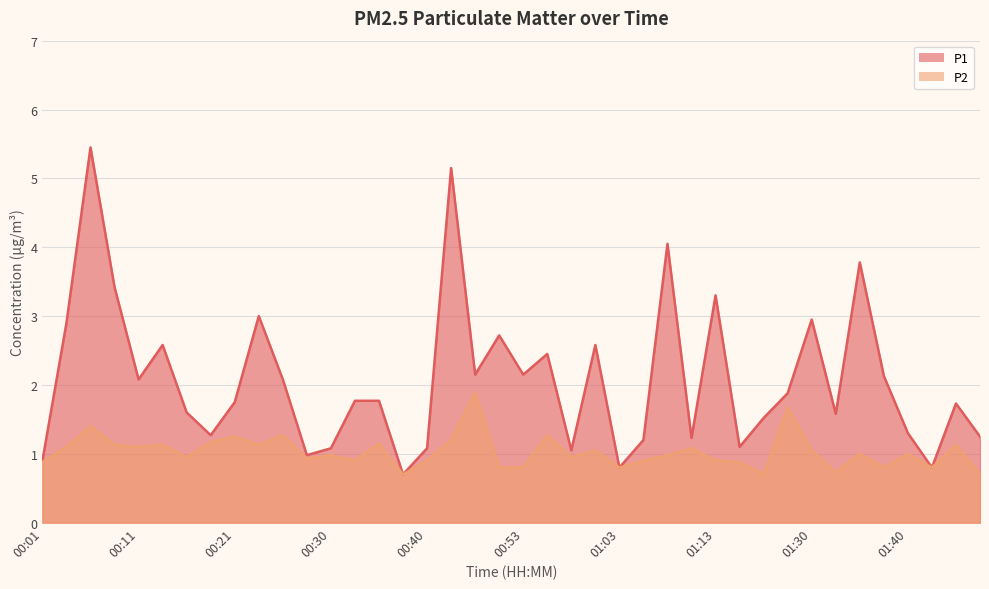

True or false: P2 and P1 intersect in this chart.

False